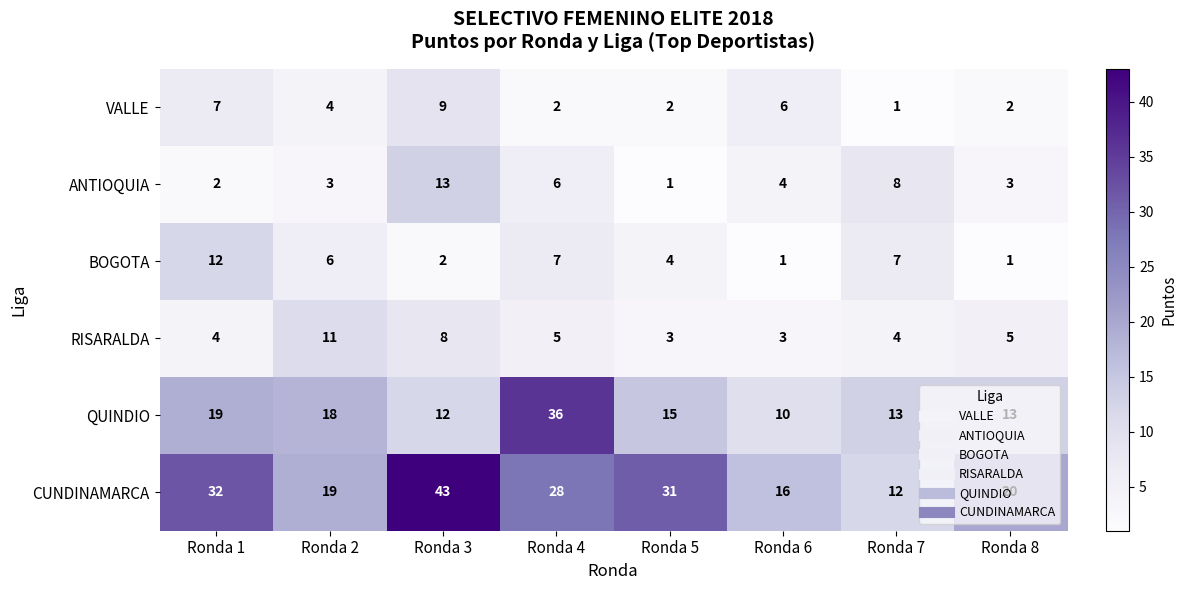

List the series in order of their peak value, lowest first.

VALLE, RISARALDA, BOGOTA, ANTIOQUIA, QUINDIO, CUNDINAMARCA